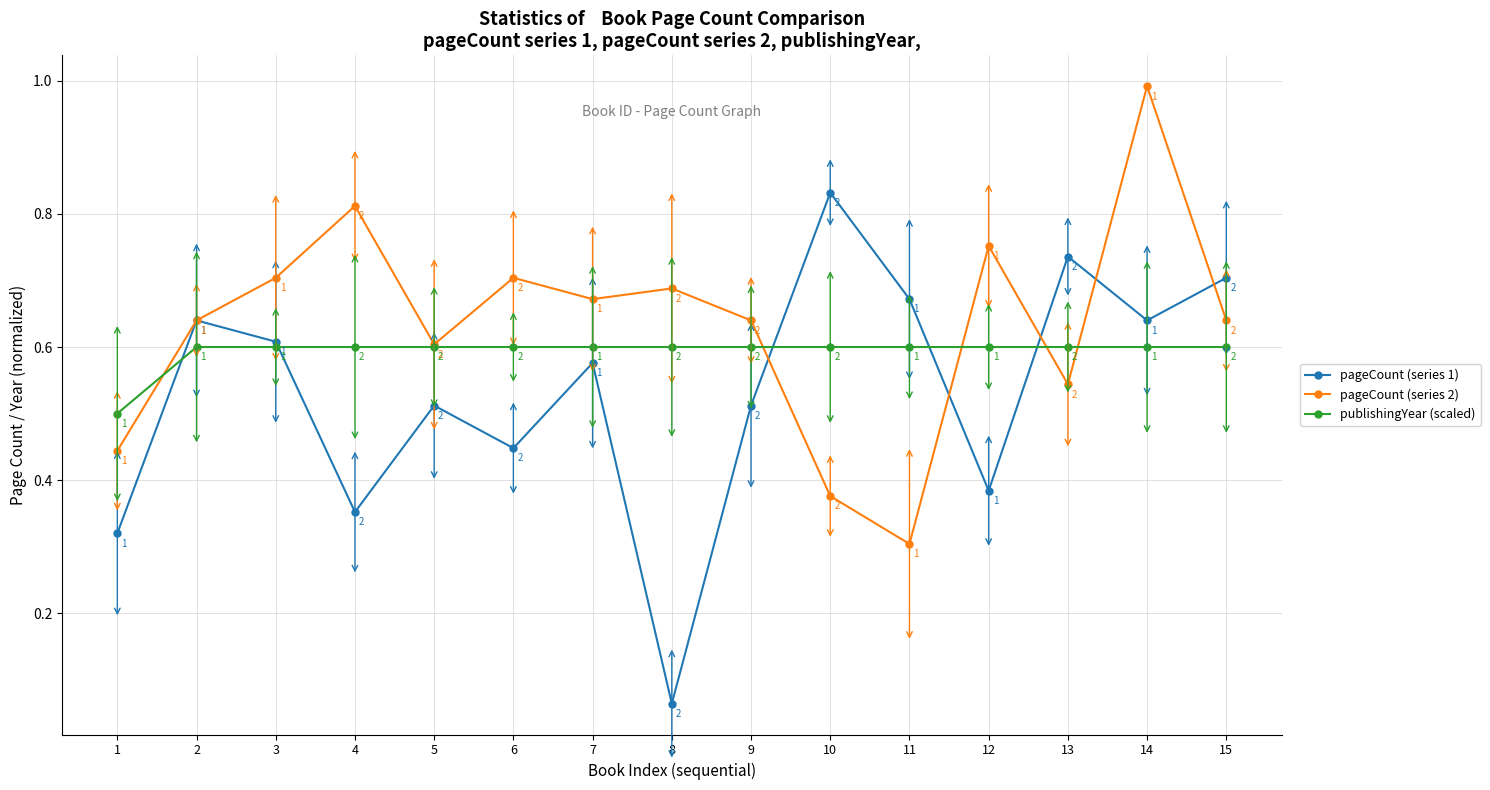

What is the maximum value shown in the chart?

1.0